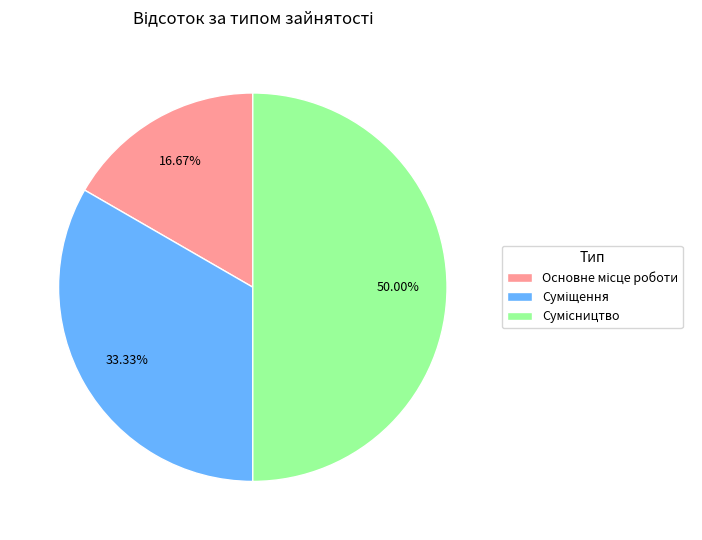

Count the number of slices in the pie.

3